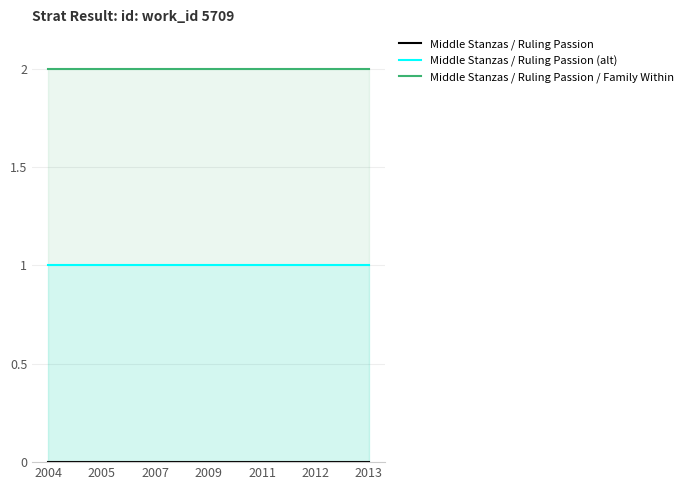

True or false: Middle Stanzas / Ruling Passion (alt) and Middle Stanzas / Ruling Passion / Family Within cross at least once.

False